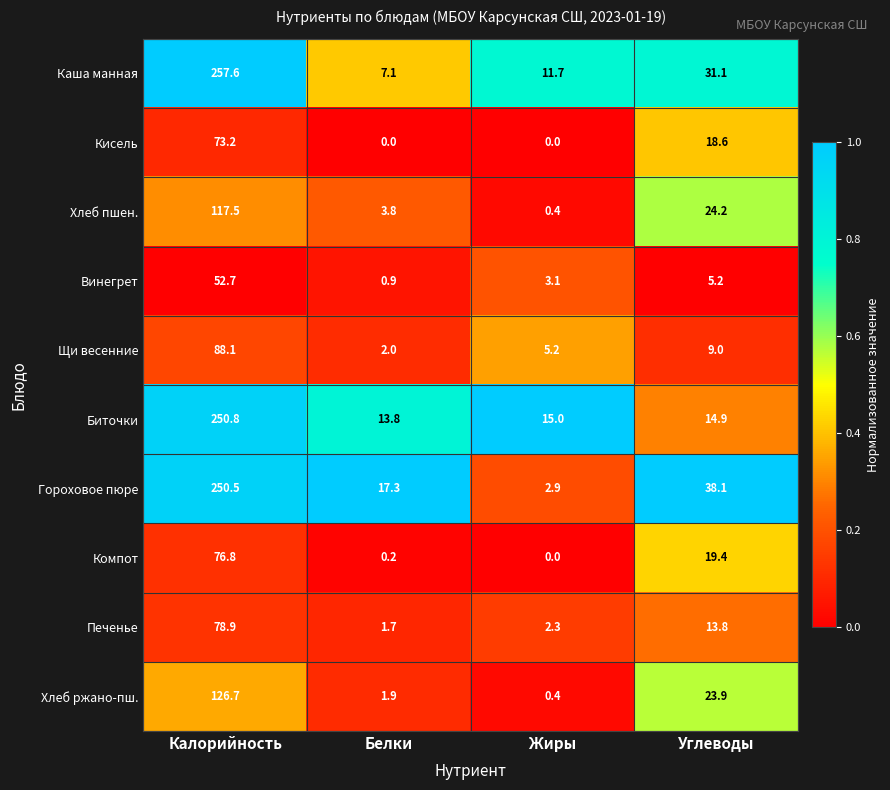

At how many categories does at least one series exceed 0?

4